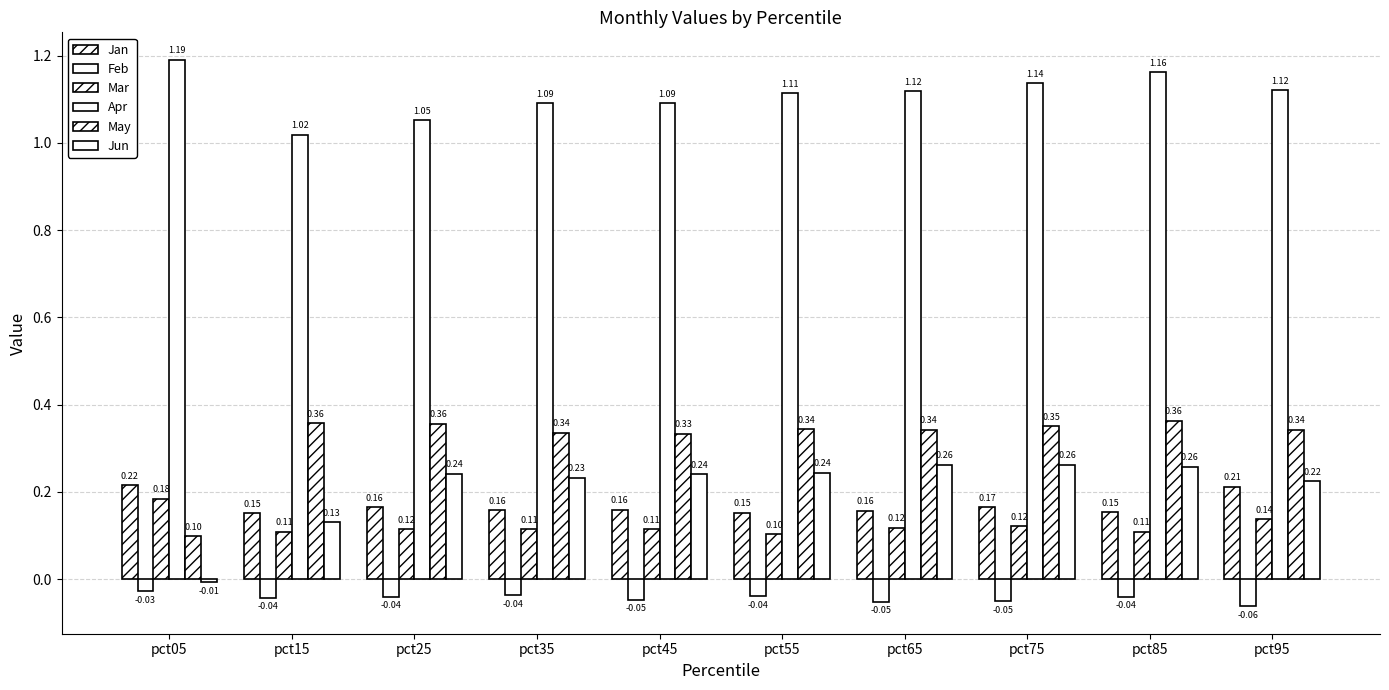

Rank the series by their maximum value, from lowest to highest.

Feb, Mar, Jan, Jun, May, Apr